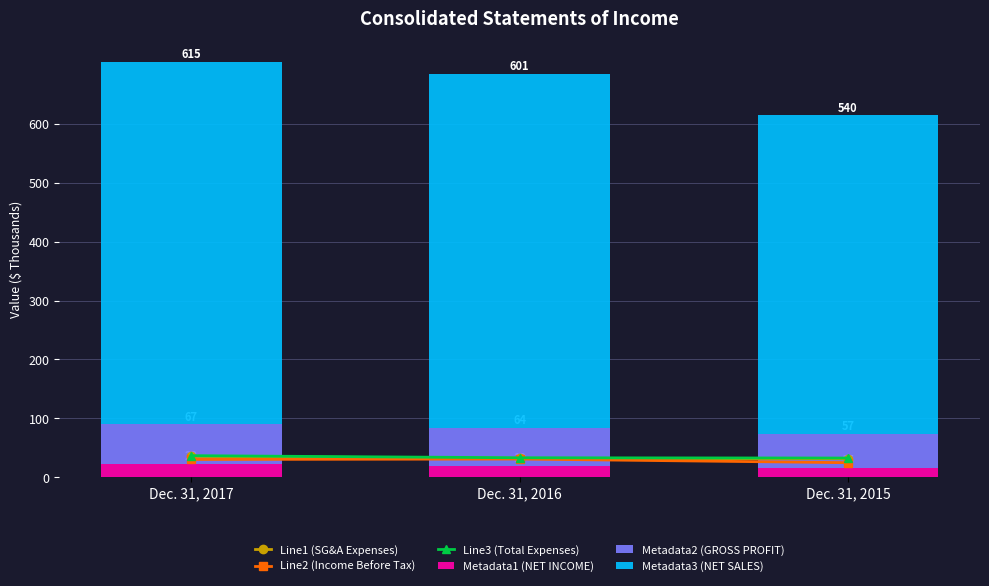

Reading right to left, transcribe all the data shown in this chart.

Line1 (SG&A Expenses): 31.5	32.3	35.6
Line2 (Income Before Tax): 24.9	31.1	30.3
Line3 (Total Expenses): 32.8	33.2	36.8
Metadata1 (NET INCOME): 16.0	19.9	23.0
Metadata2 (GROSS PROFIT): 57.6	64.3	67.1
Metadata3 (NET SALES): 541.0	601.1	615.1